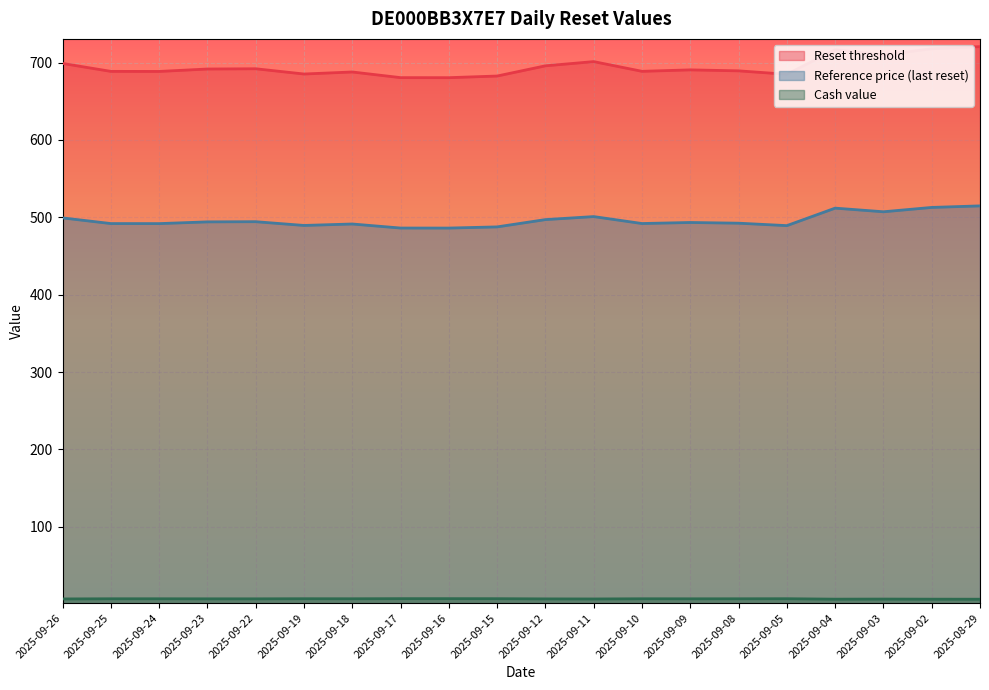

True or false: Reference price and Cash value intersect in this chart.

False